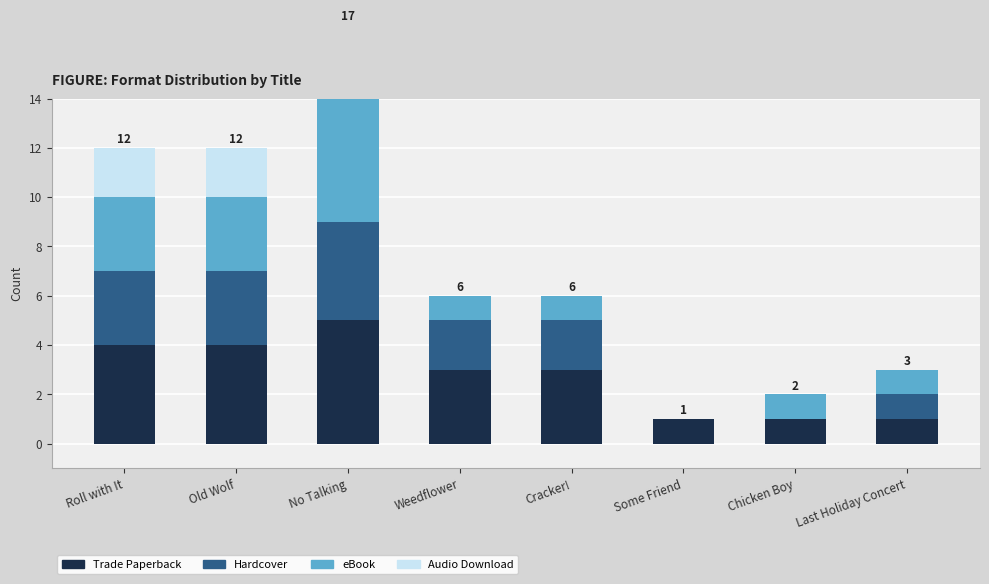

How many series are shown in this chart?

4